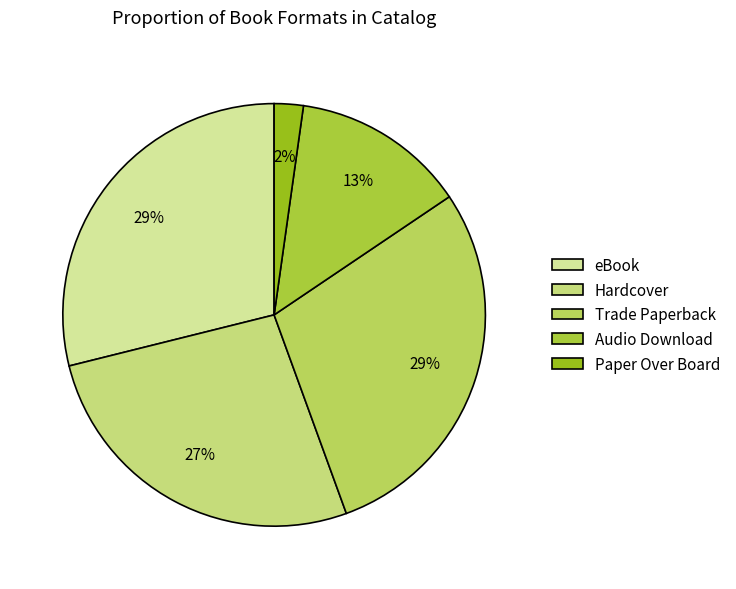

The eBook slice represents 20% of the pie. True or false?

False